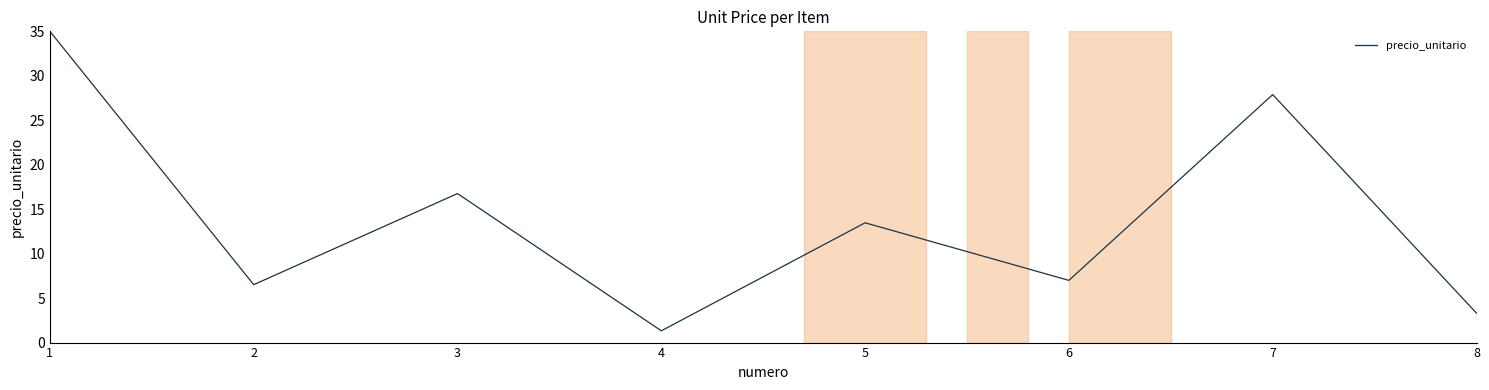

Reading left to right, list all the values displayed in this chart.

35.0	6.5	16.8	1.3	13.5	7.0	27.9	3.3